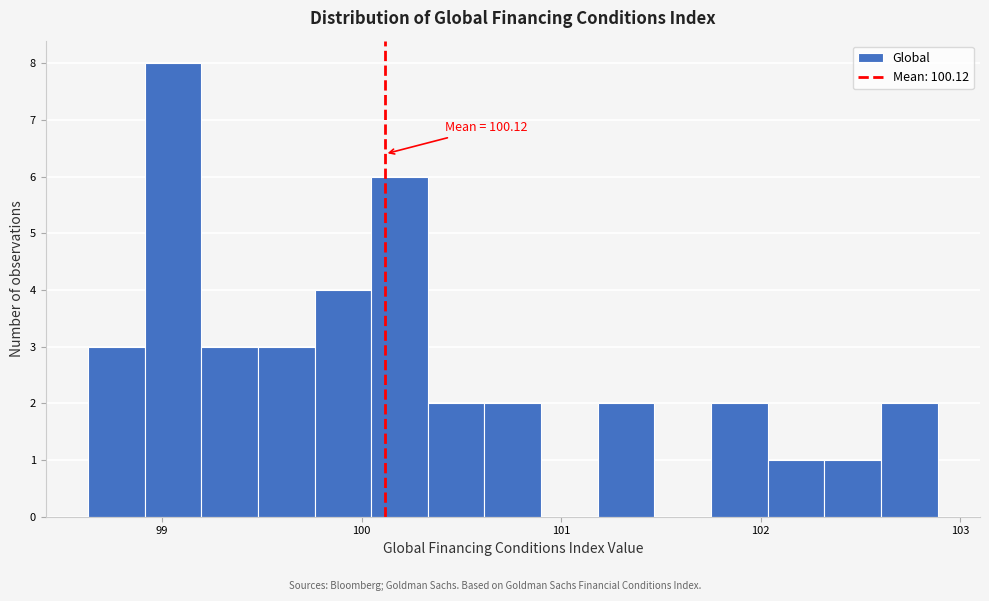

Read against the x-axis, roughly where is the centre of the tallest bar?

99.1